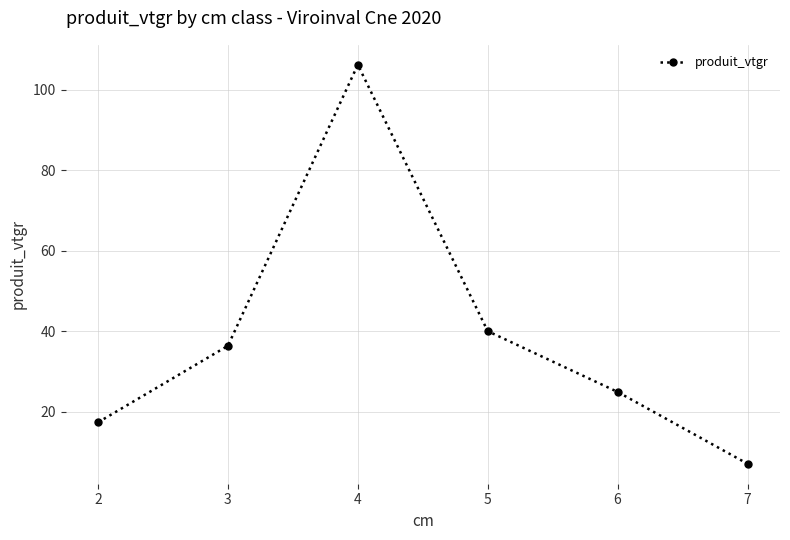

What is the maximum value shown in the chart?

106.2